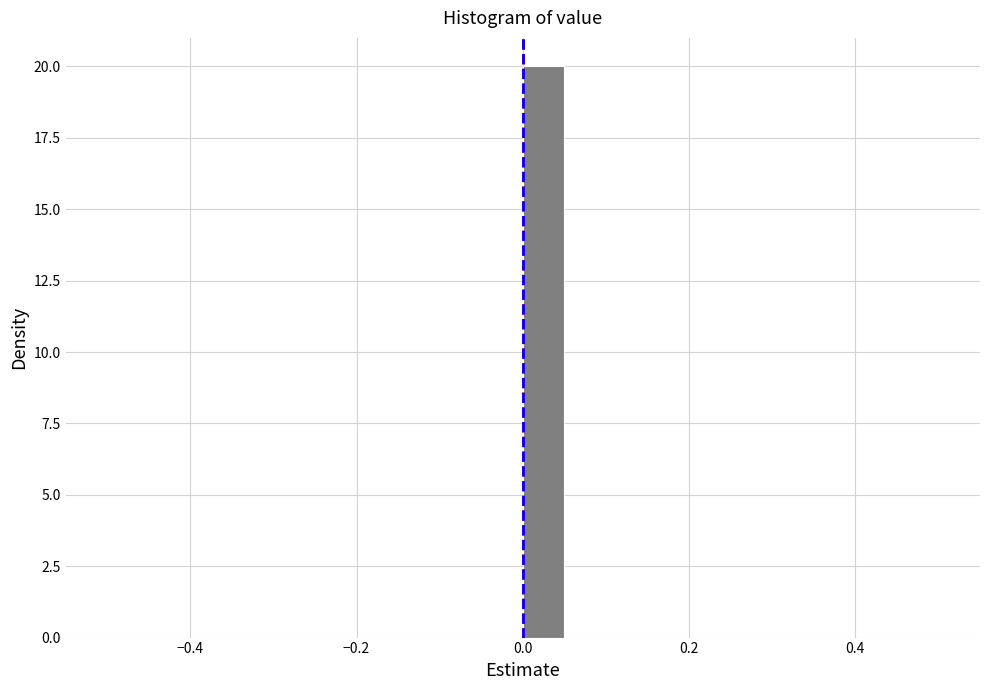

Around what value on the x-axis is the tallest bar? Give the approximate position of its centre, as read against the axis.

0.02